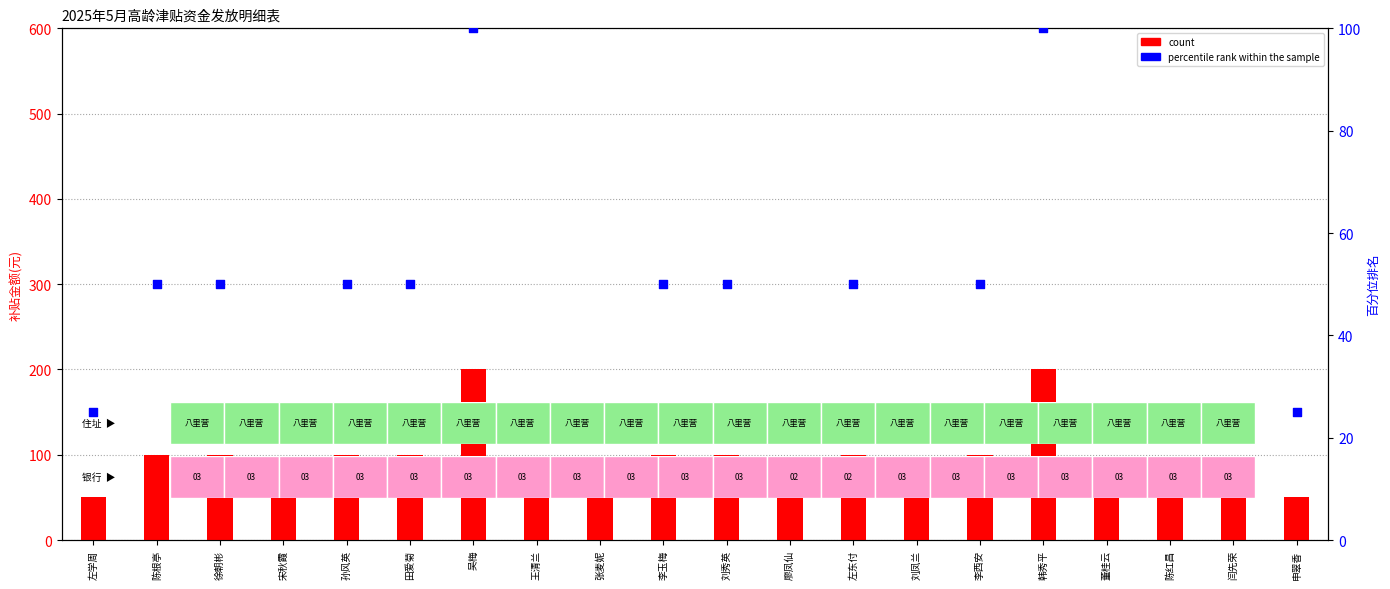

At which category is the sum across all series the highest?

吴梅